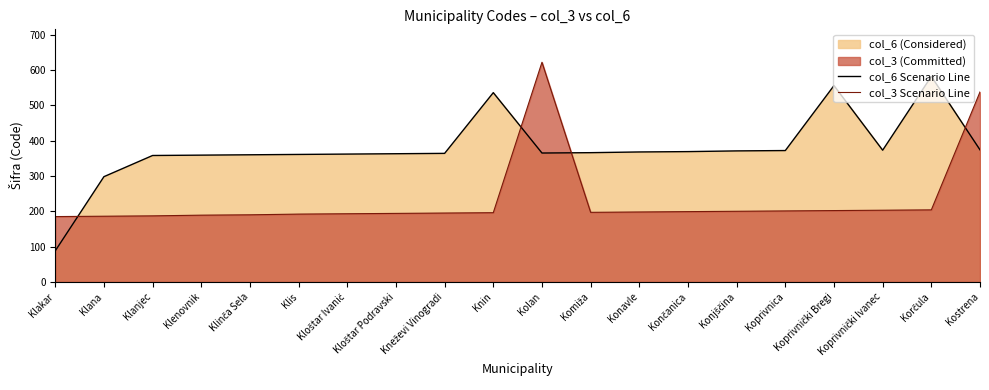

How many lines are shown in the chart?

2